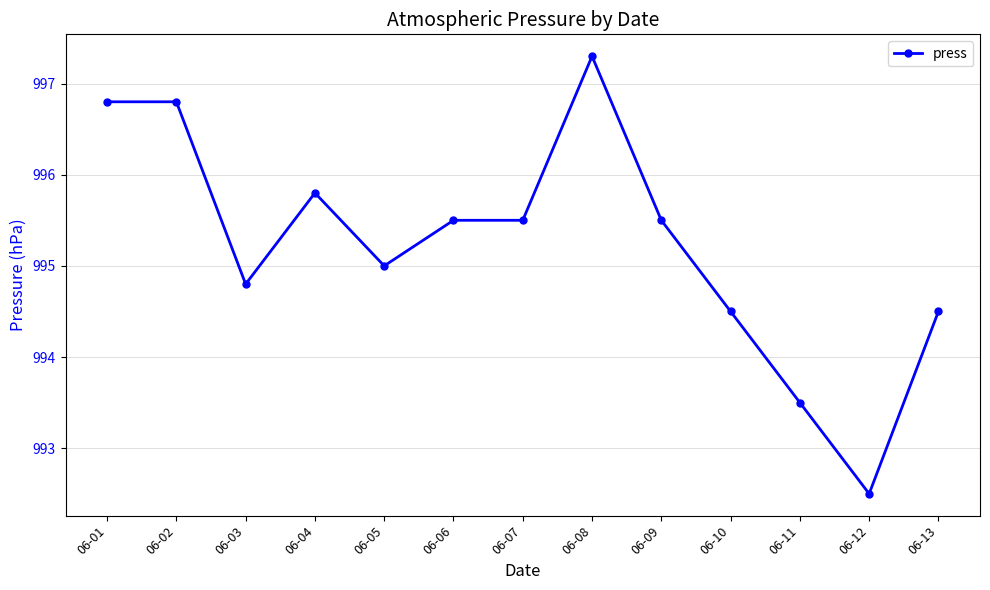

What is the minimum value shown in the chart?

992.5